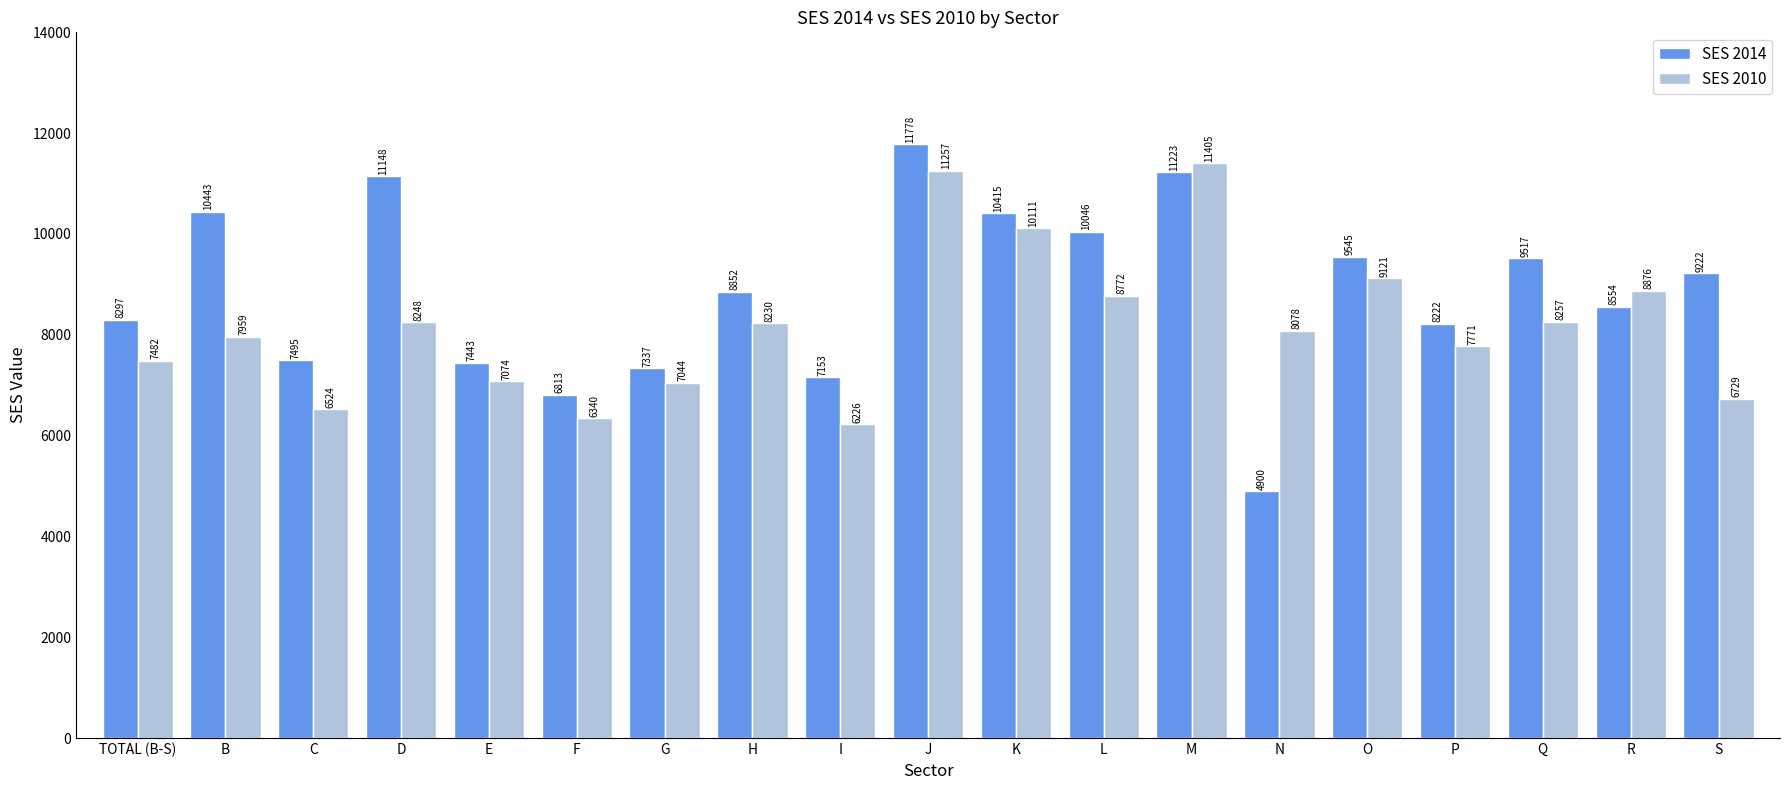

True or false: SES 2010 has a value of 2007 at B.

False